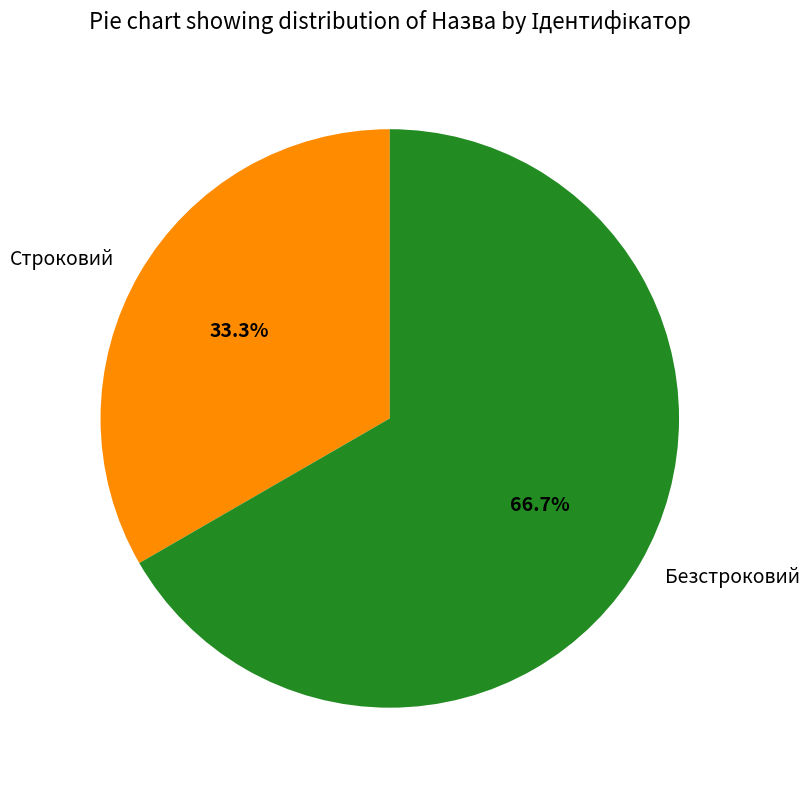

To the nearest percent, what portion does Безстроковий represent?

67%